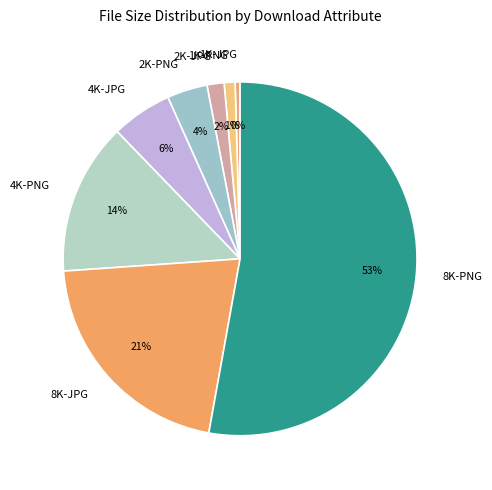

Is it true that 4K-PNG is 14% of the pie?

True